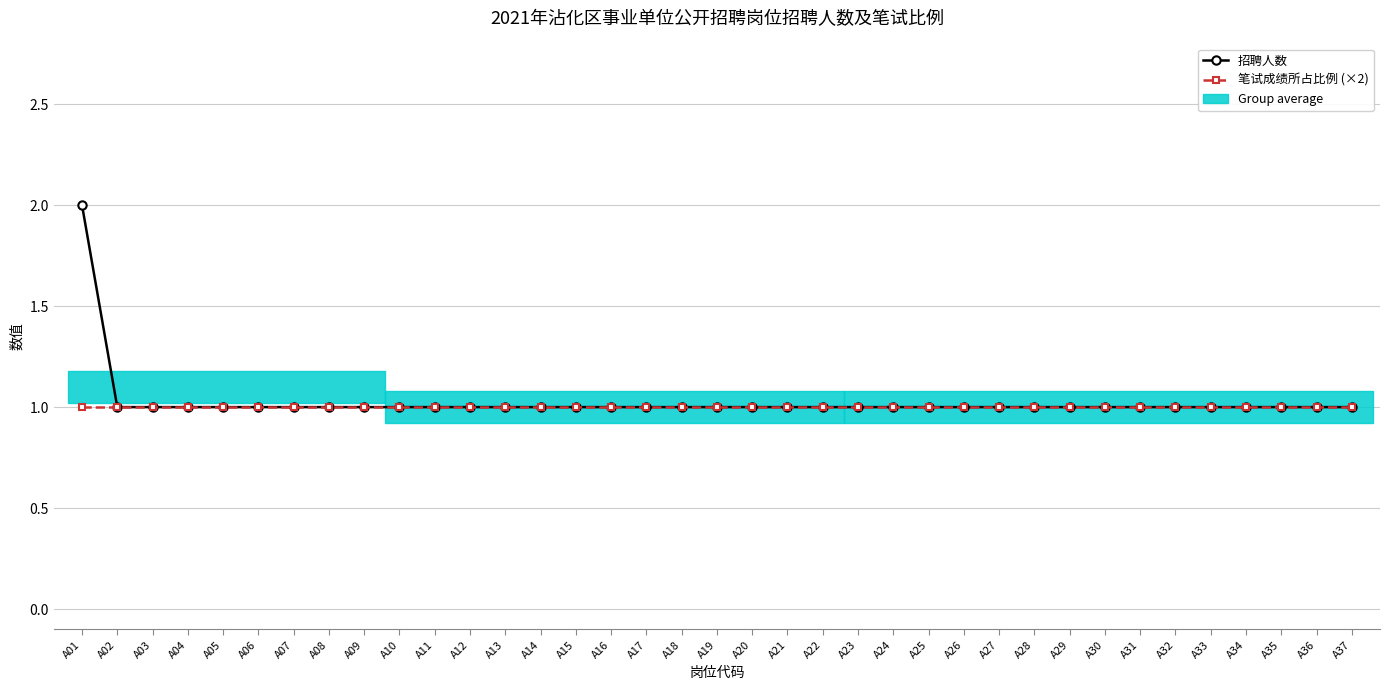

Where is 招聘人数 nearest to the value 1?

A02